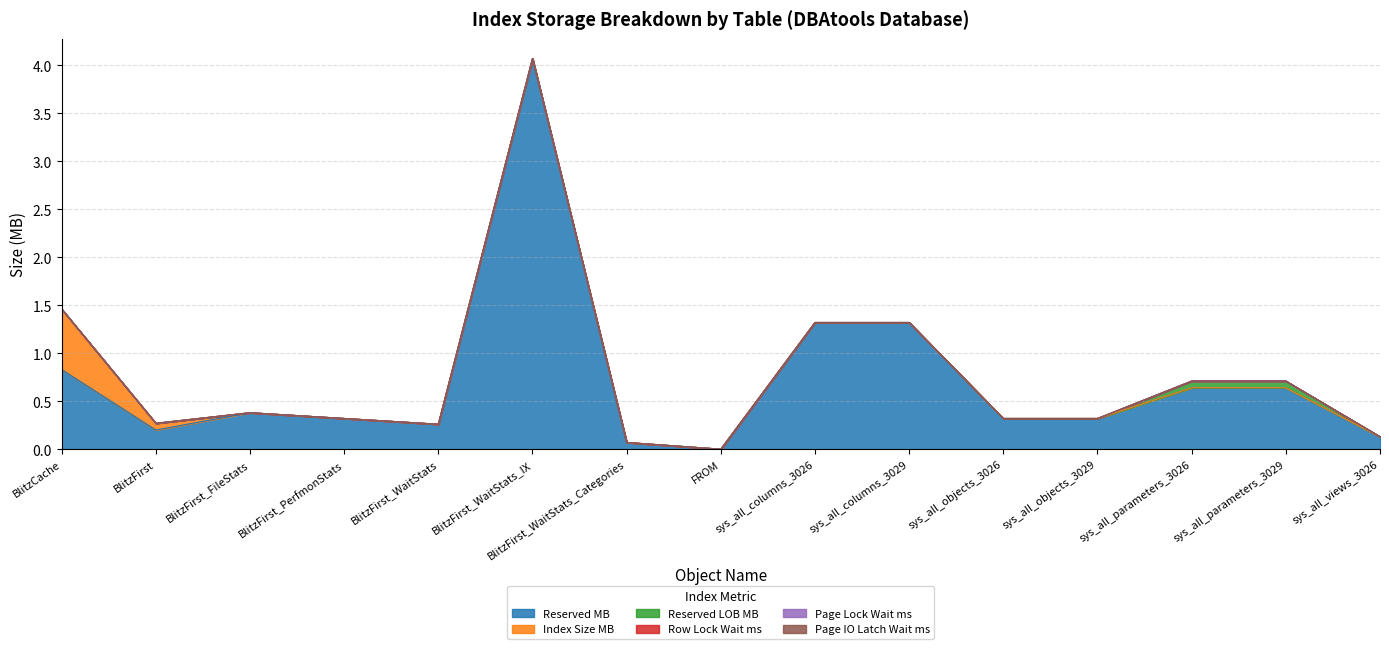

Which label corresponds to the smallest value in the chart?

FROM